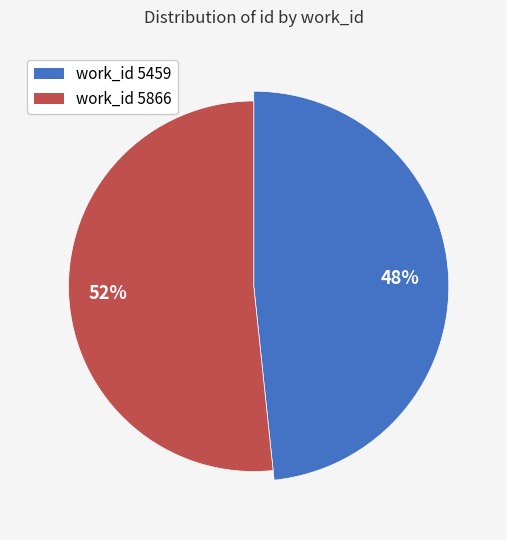

What is the change in value from 5459 to 5866?

+1006